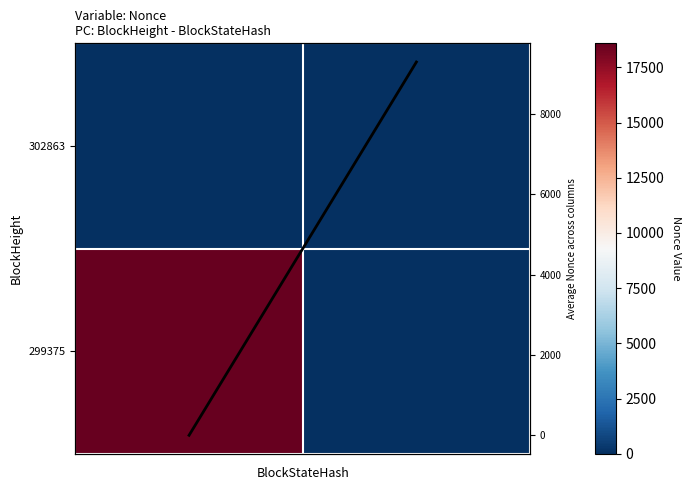

How many positive values does the 299375 series have?

1